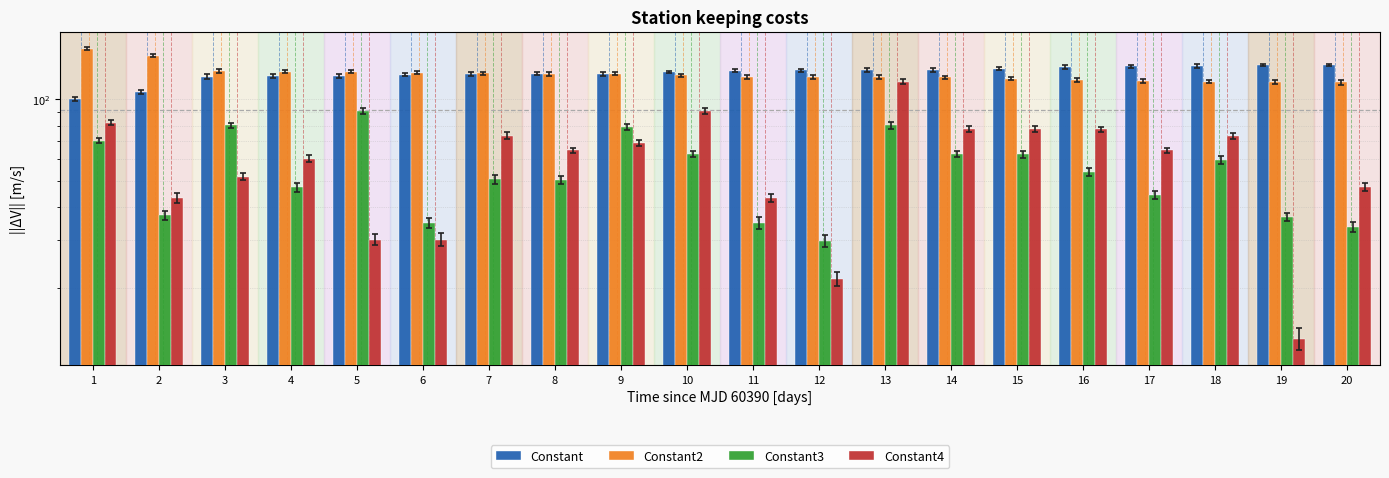

Rank the categories by Constant value from lowest to highest.

1, 2, 3, 4, 5, 6, 7, 8, 9, 10, 11, 12, 13, 14, 15, 16, 17, 18, 19, 20